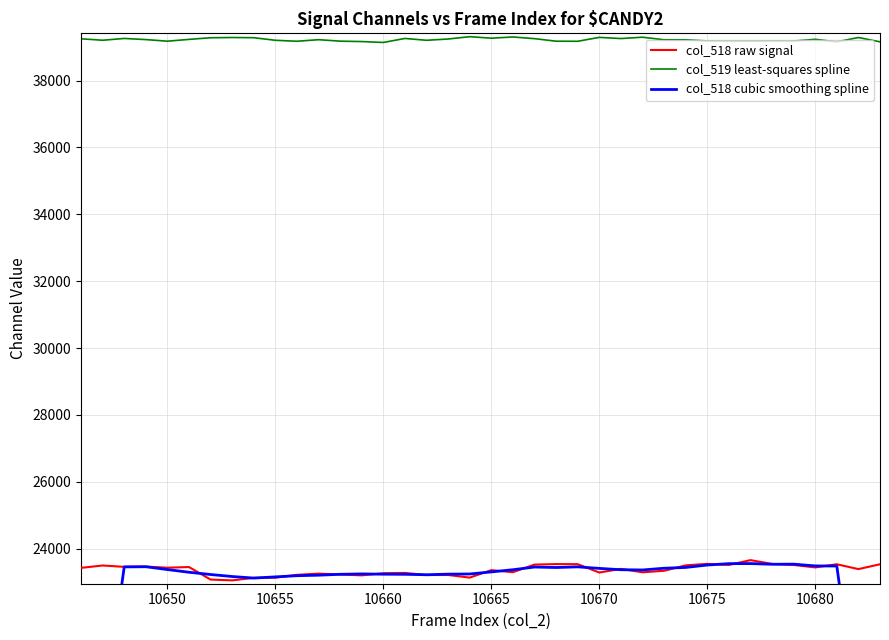

Is the value of col_519 least-squares spline at 10675 greater than the value of col_518 raw signal at 10650?

Yes